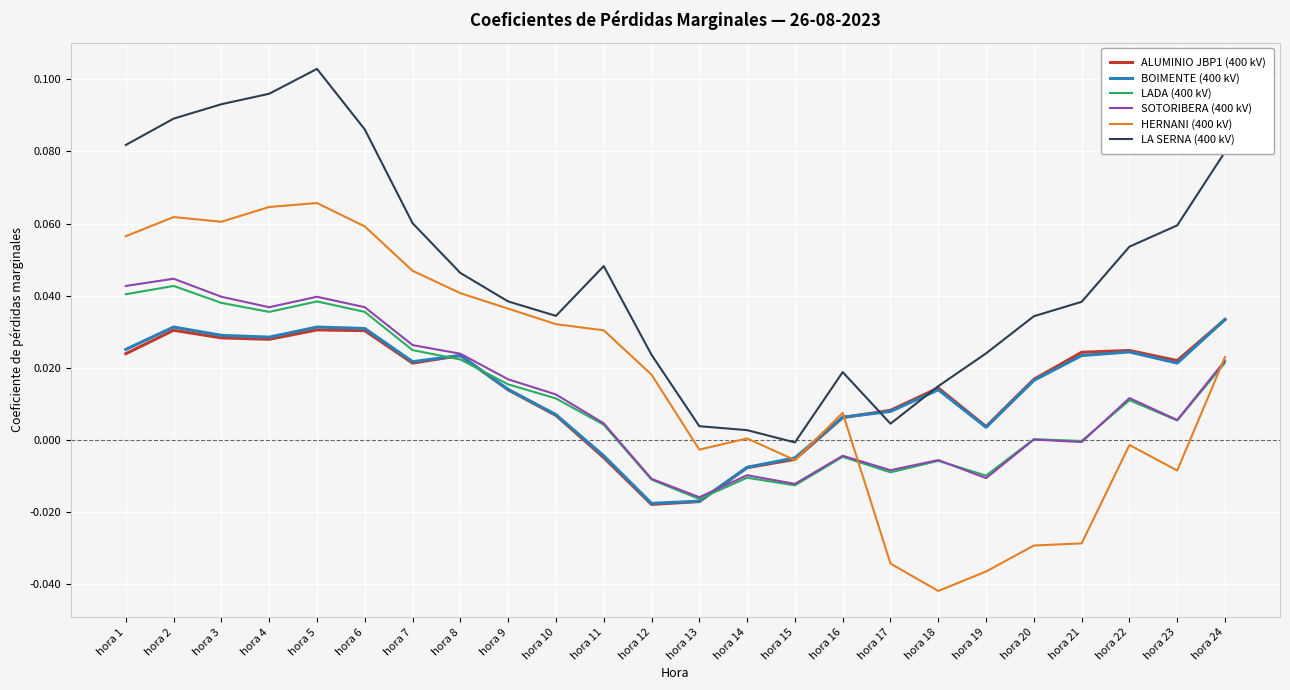

Does the chart display data point markers on the line(s)?

No